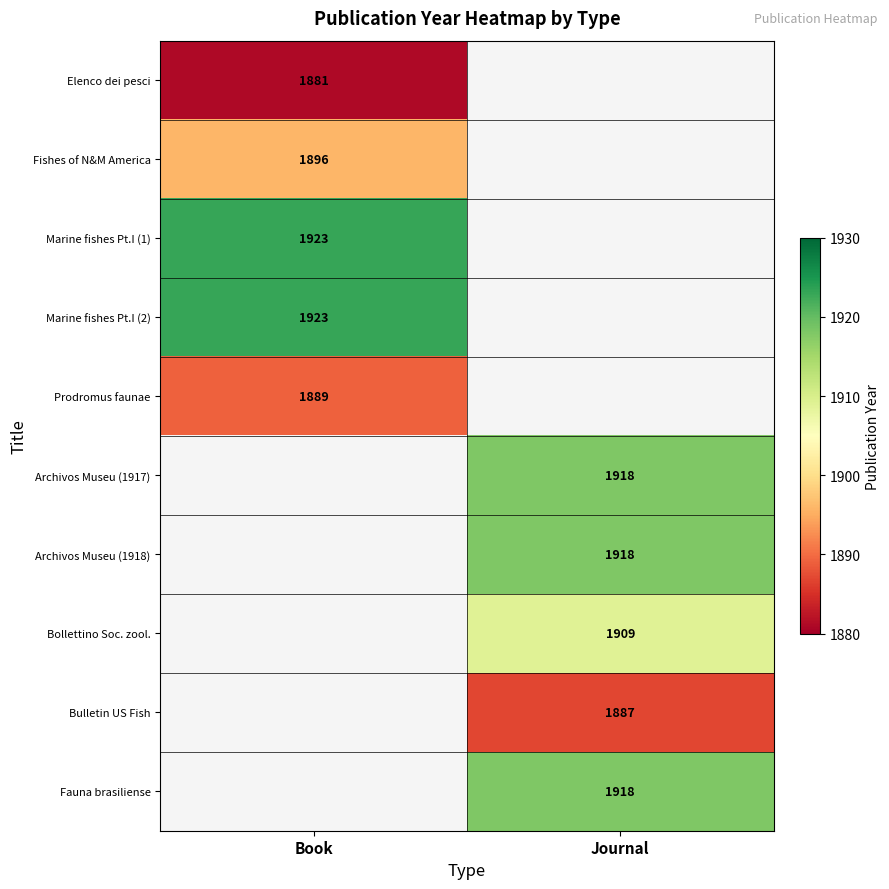

The value of Fishes of N&M America at Book is 1160.8. True or false?

False